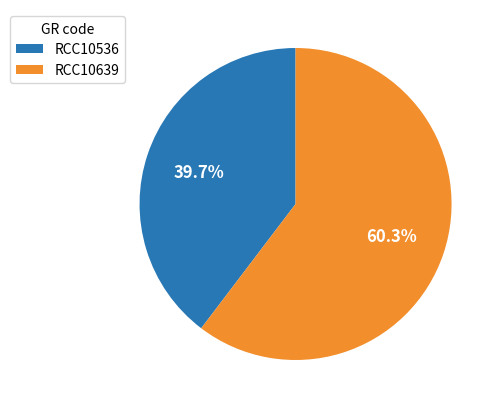

What is the ratio of the value at RCC10536 to the value at RCC10639?

0.7